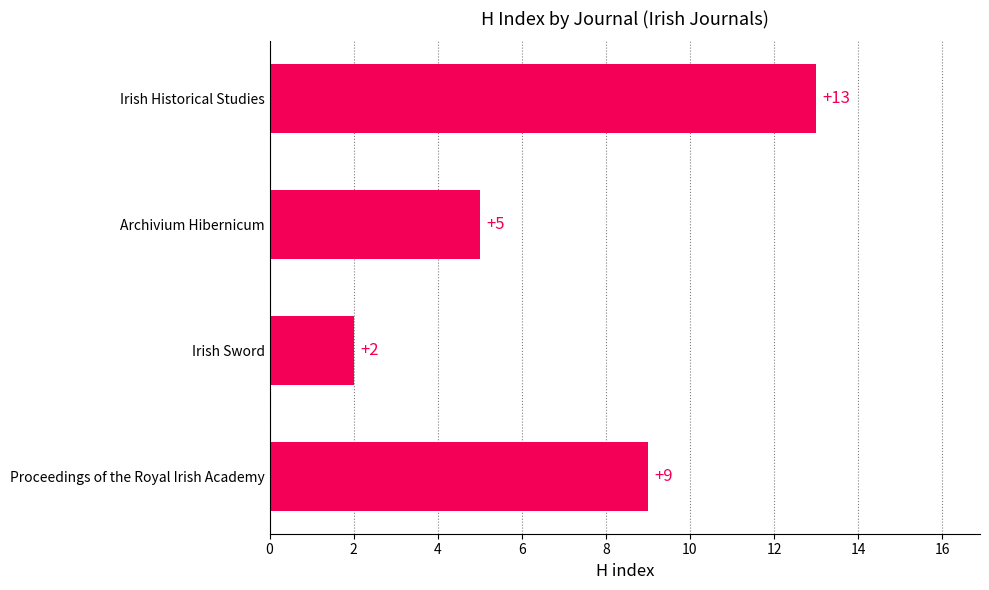

What is the minimum value shown in the chart?

2